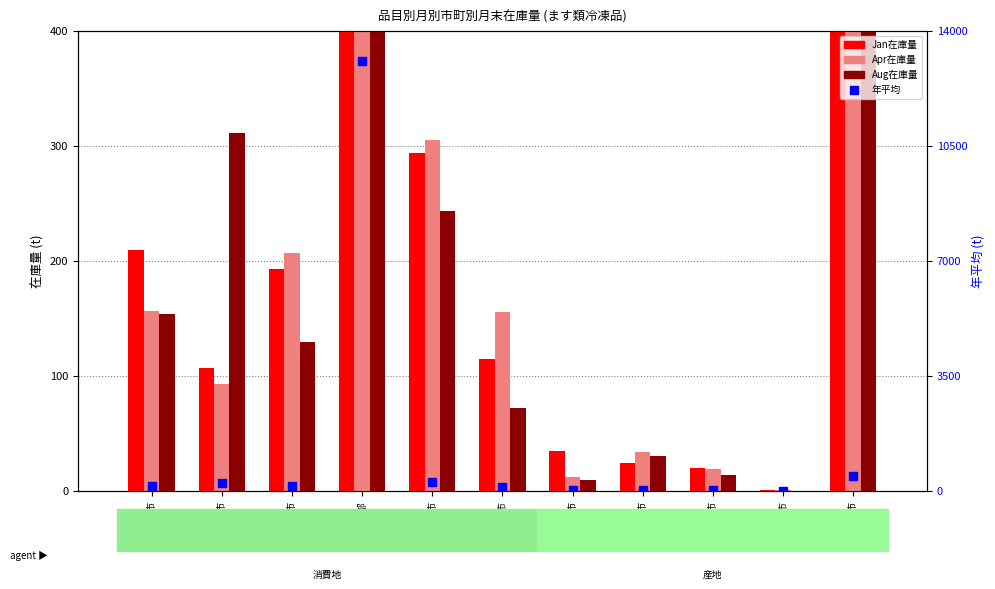

Which series has the largest total across all categories?

Apr在庫量